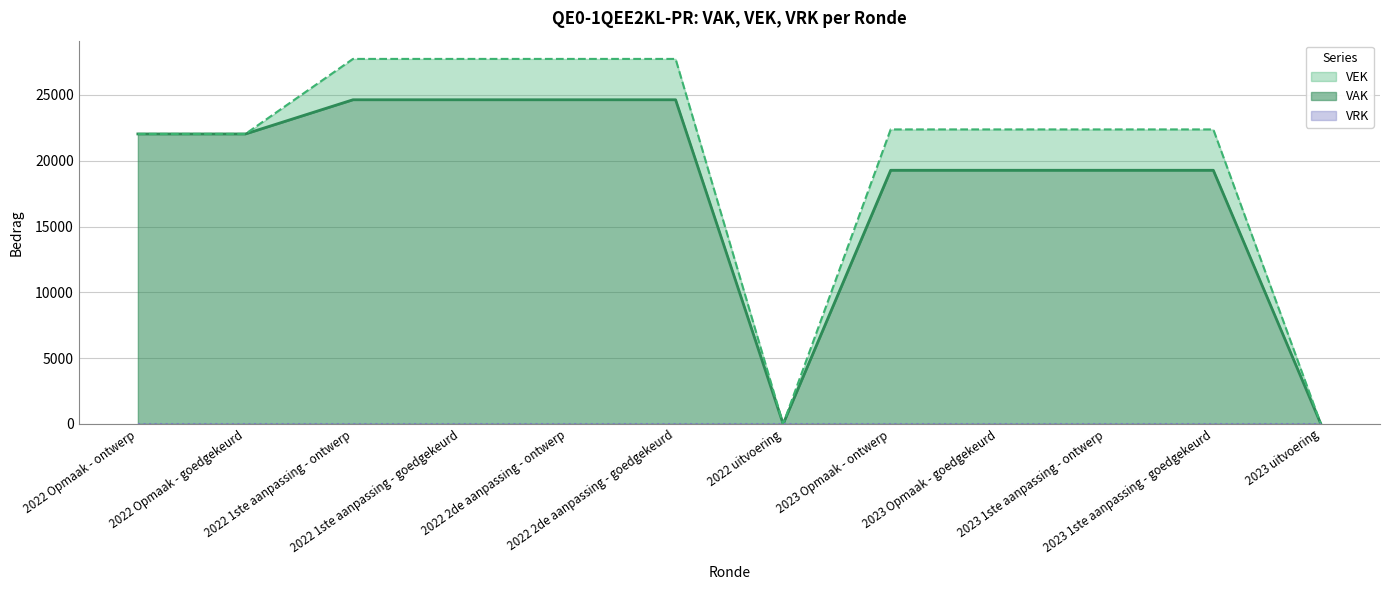

What is the value of the VEK point at the 10th from the left?

22384